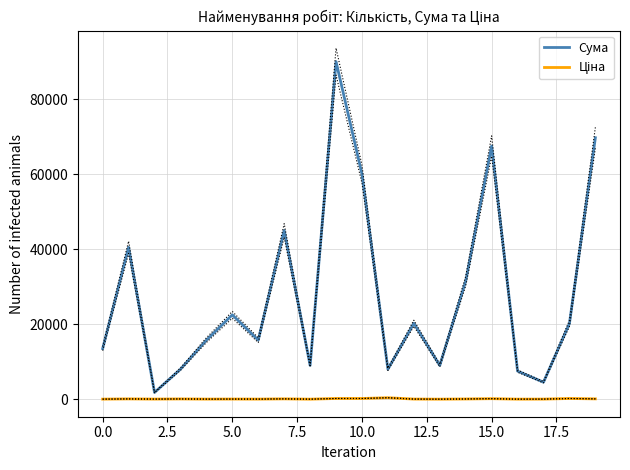

Reading left to right, list all the values displayed in this chart.

Сума: 13500.0	40500.0	1800.0	8010.6	15750.0	22500.0	15750.0	45000.0	9000.0	90000.0	60000.0	8000.0	20250.0	9000.0	31500.0	67500.0	7500.0	4550.0	20200.0	69700.0
Ціна: 30.0	90.0	40.0	80.0	35.0	50.0	35.0	100.0	20.0	200.0	200.0	400.0	45.0	20.0	70.0	150.0	25.0	35.0	200.0	100.0